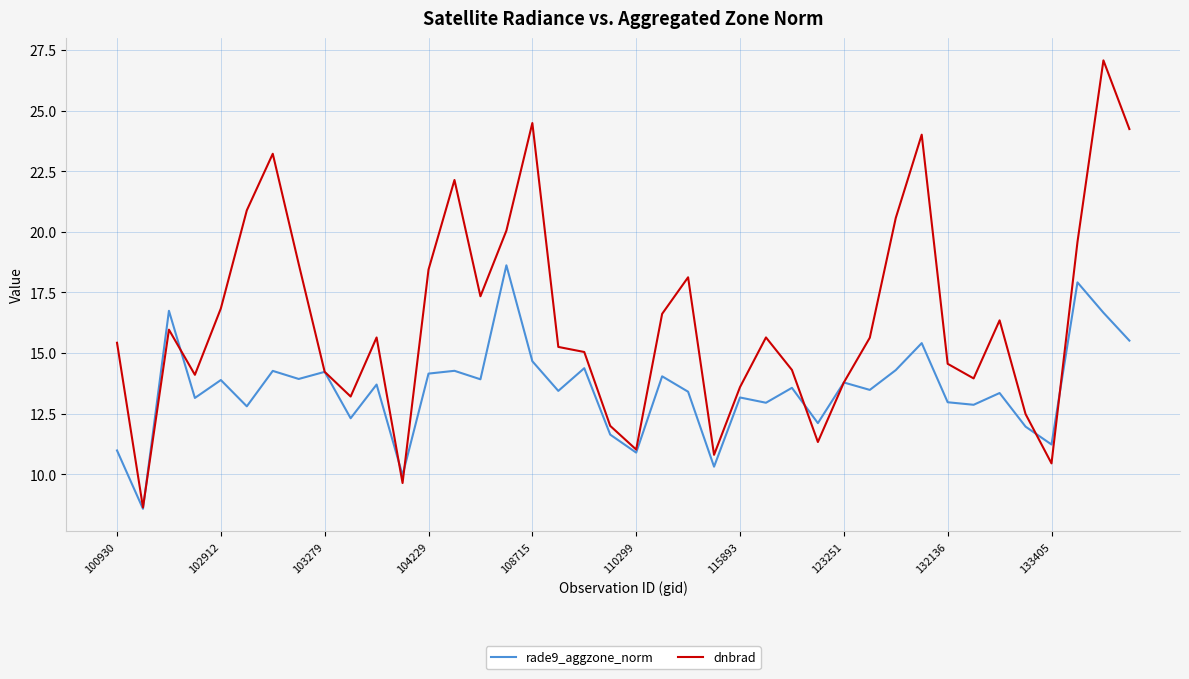

Which series has the largest total across all categories?

dnbrad